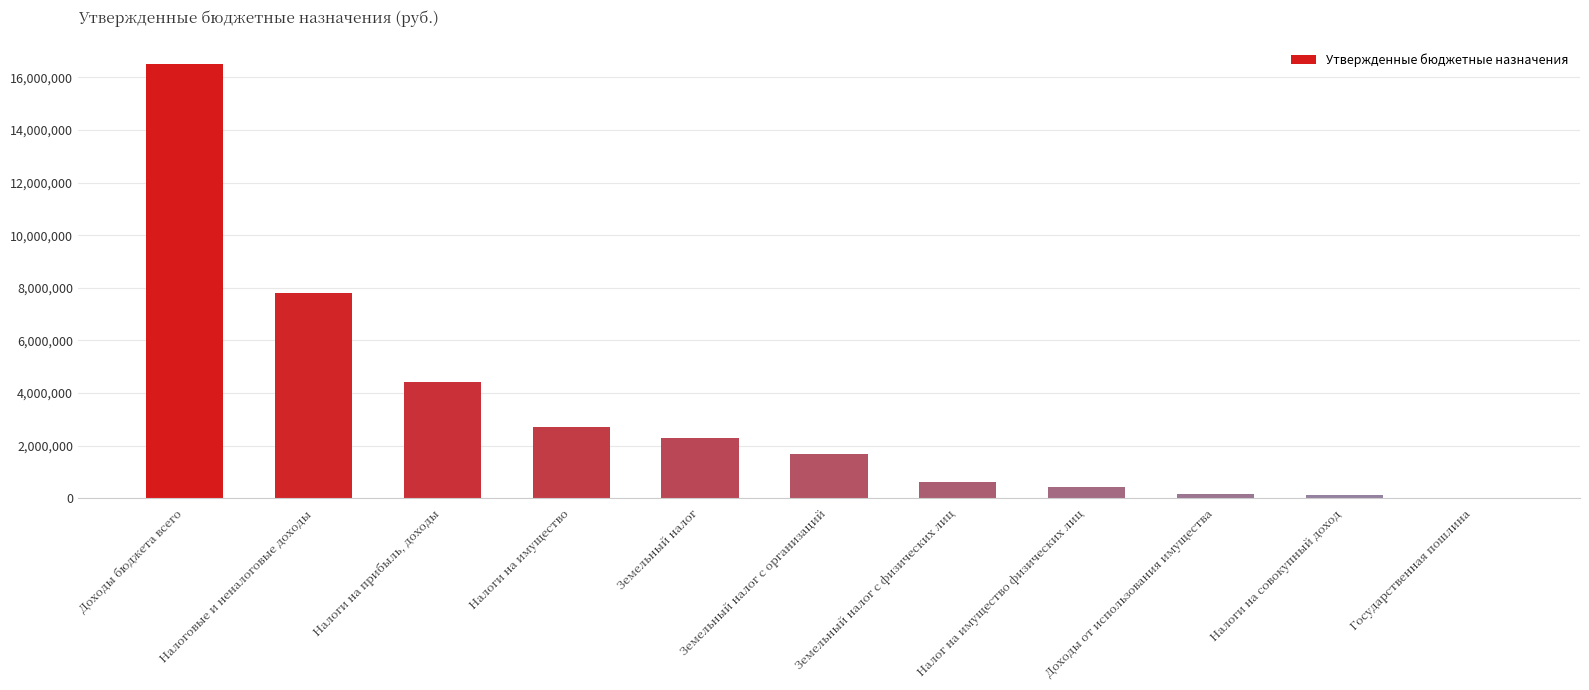

What is the maximum value shown in the chart?

16506655